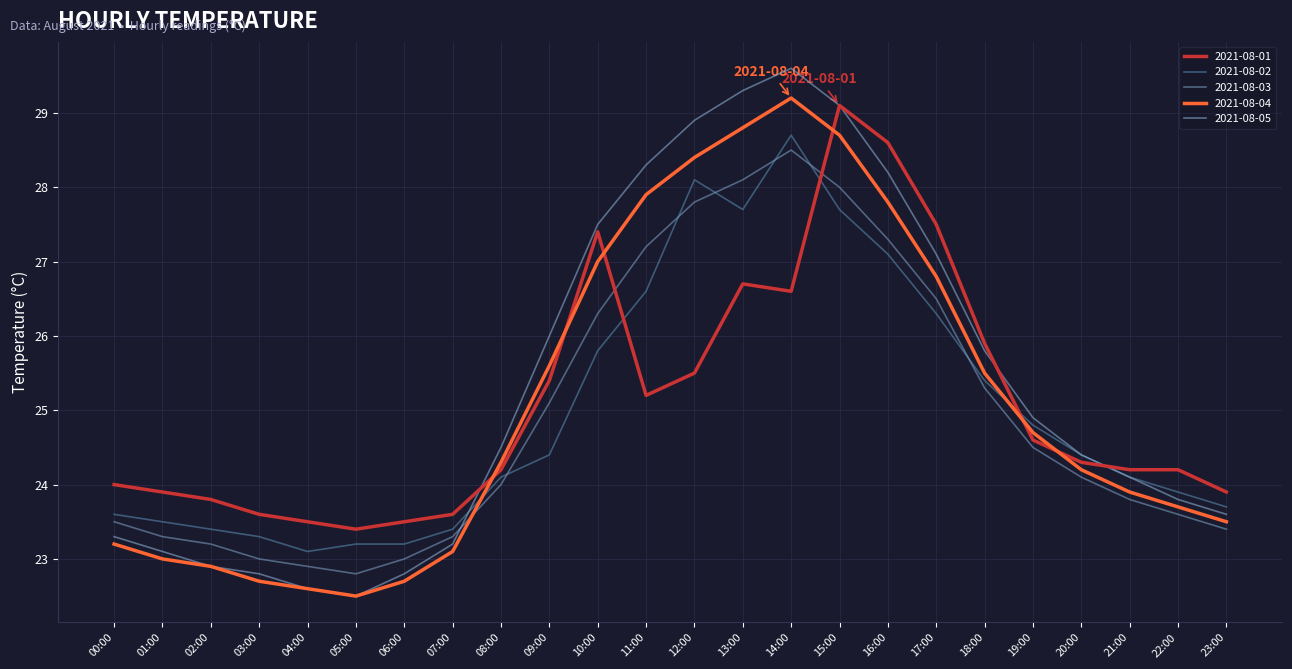

What is the difference between the highest and lowest values at 21:00?

0.4